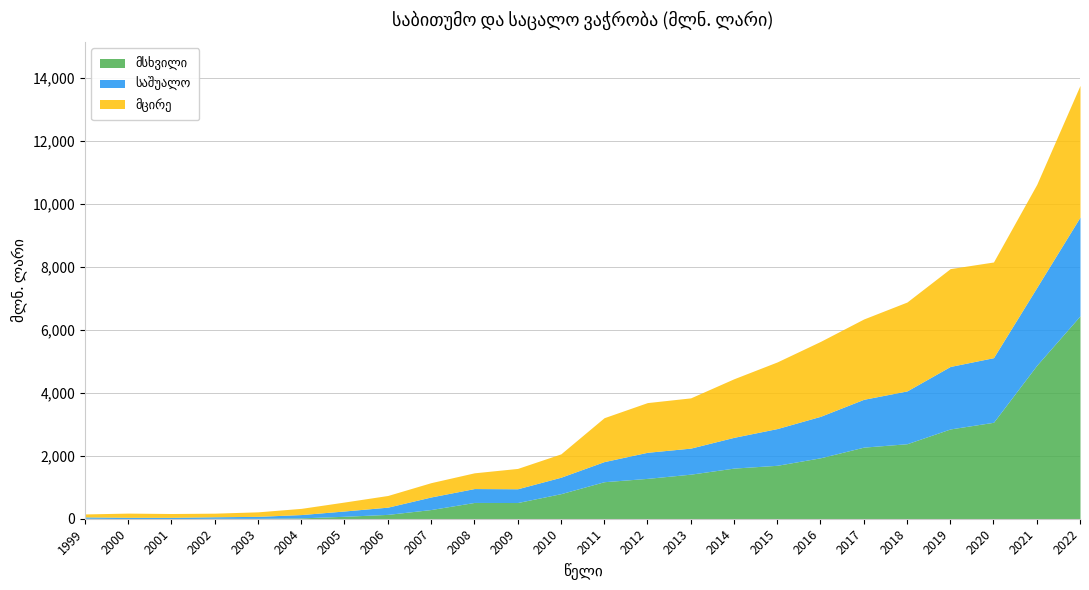

At how many categories does at least one series exceed 147?

19